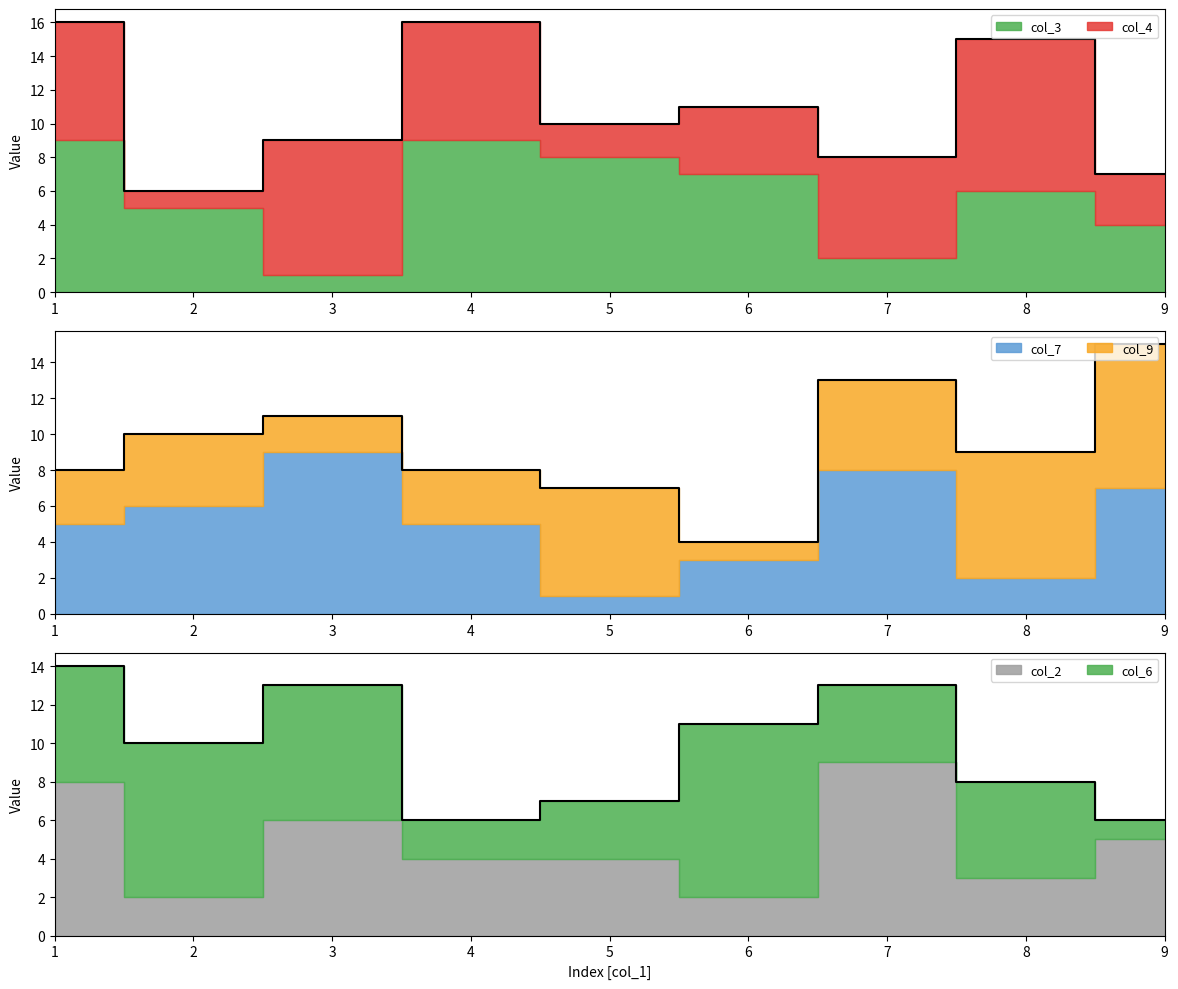

Where is col_4 nearest to the value 5?

6